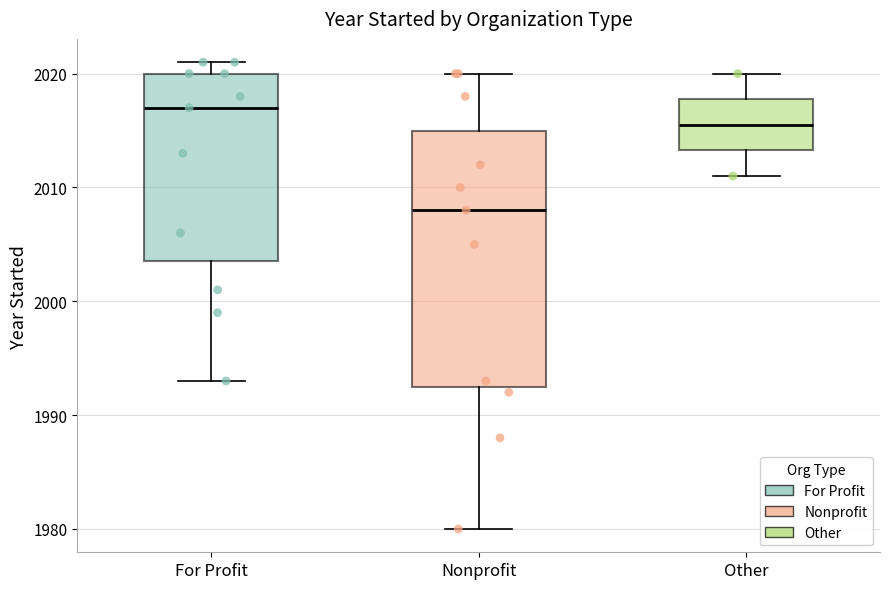

Reading left to right, transcribe this box plot: for each box, give where its median line is, the range the box spans, and where its two whiskers end, as read against the y-axis. The values are not printed on the chart, so give them approximately, as read against the axis.

For Profit: median 2017, box 2004 to 2020, whiskers 1993 to 2021
Nonprofit: median 2008, box 1993 to 2015, whiskers 1980 to 2020
Other: median 2016, box 2013 to 2018, whiskers 2011 to 2020